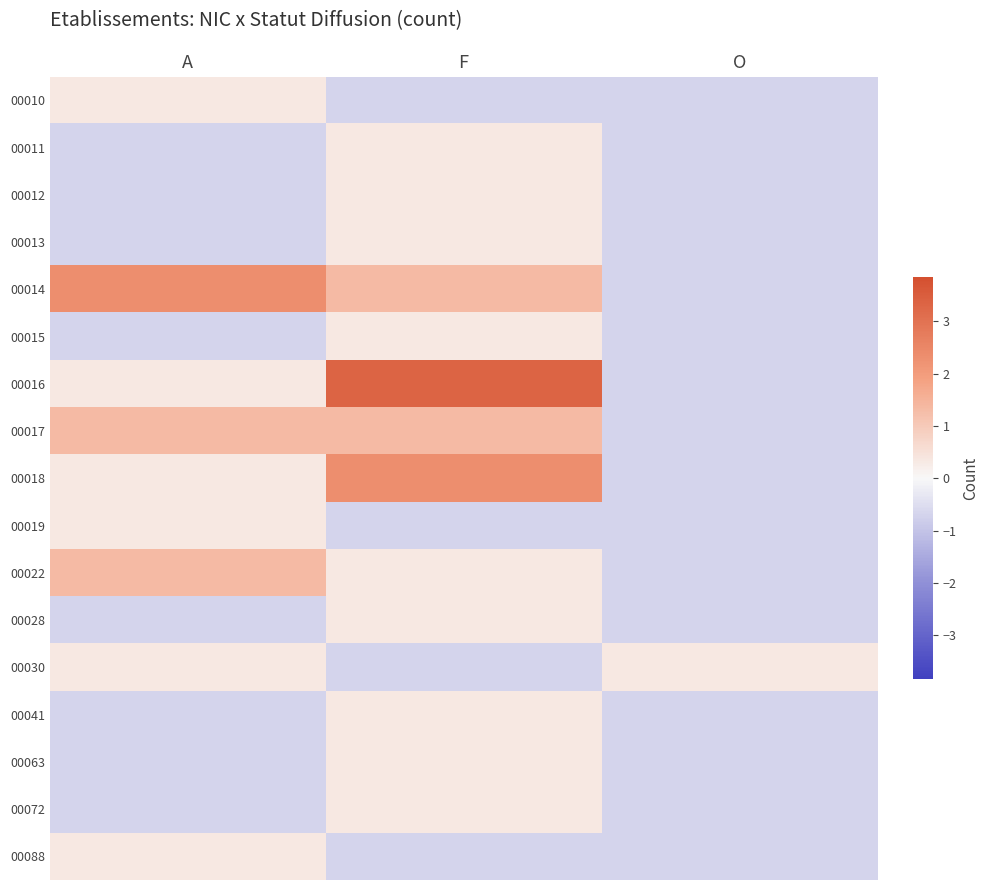

Which series has the largest total across all categories?

00014